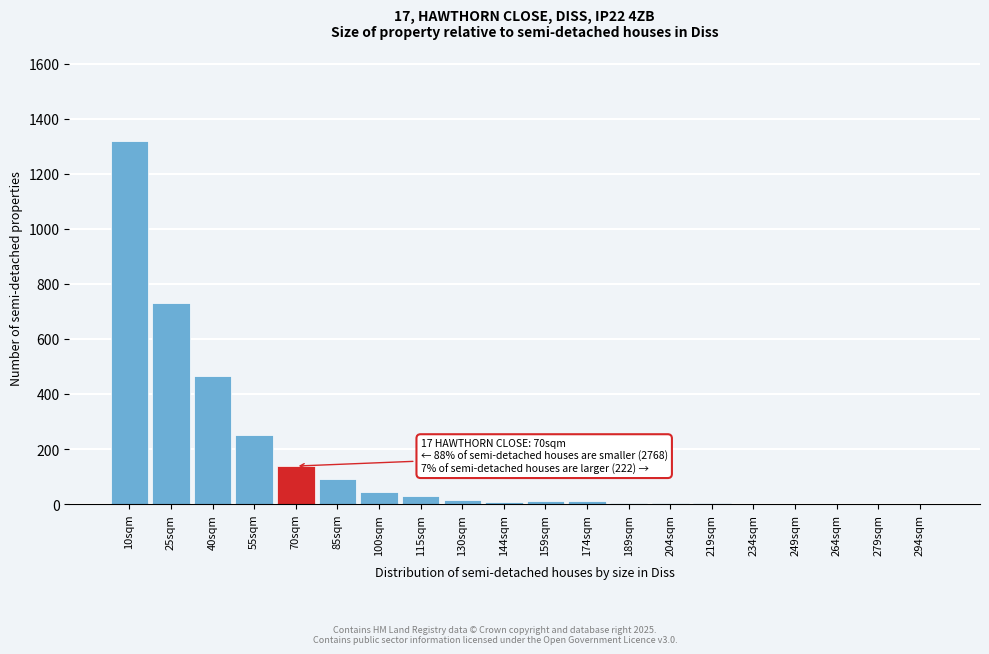

What is the sum of all values?

3128